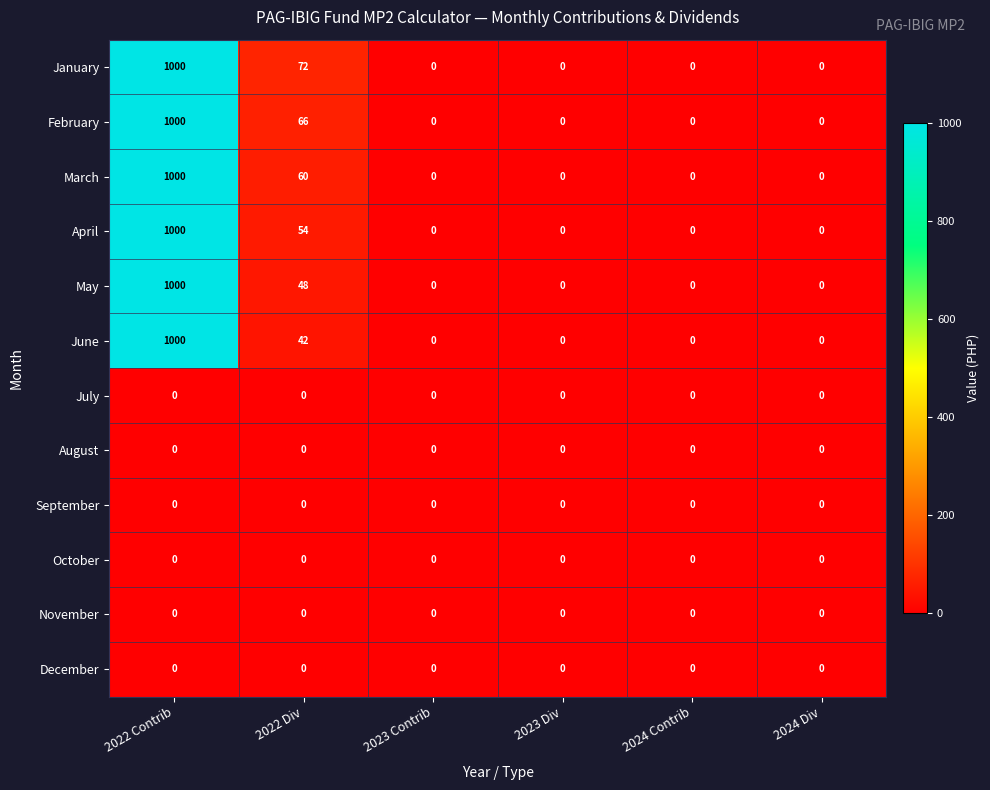

Which series has the largest total across all categories?

January